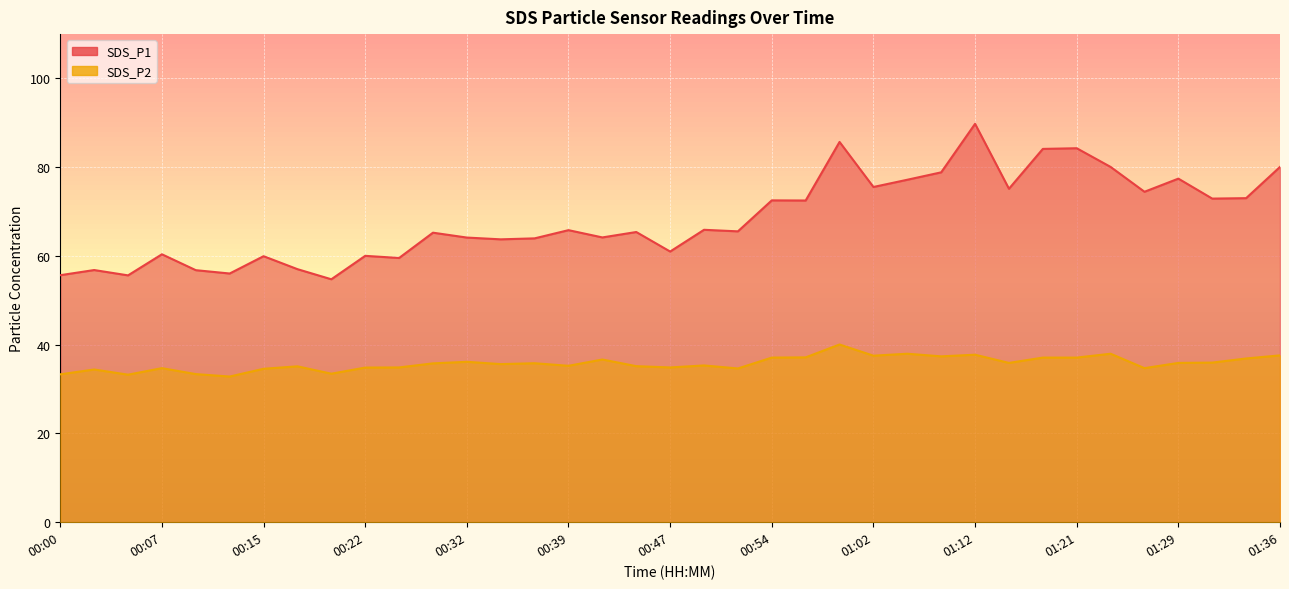

What value does the SDS_P2 series have at 00:35?

35.6